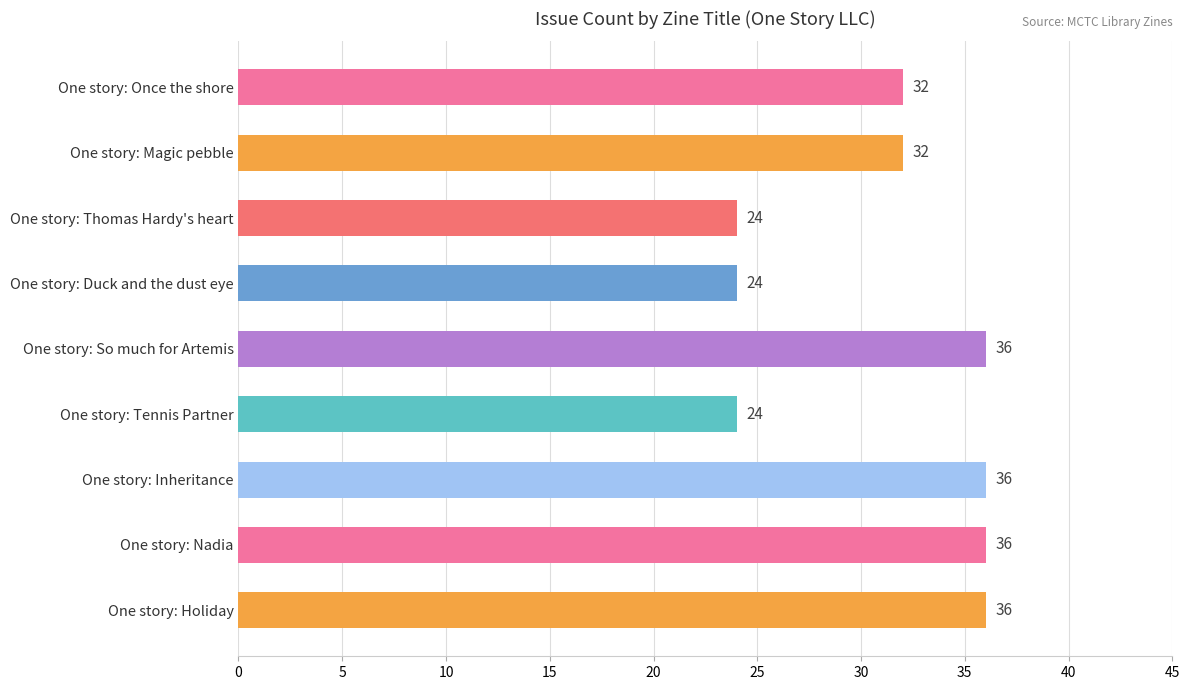

Reading top to bottom, extract all data points from this chart.

32	32	24	24	36	24	36	36	36